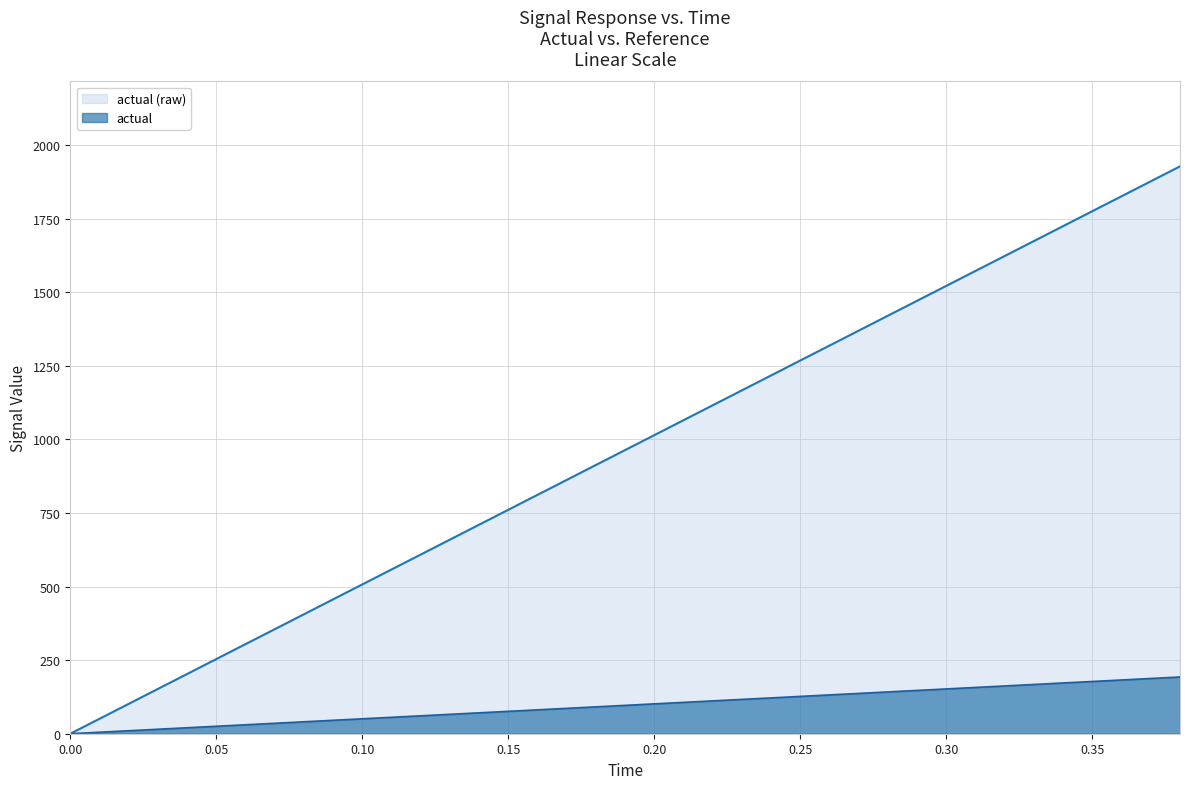

What is the total value across all series at 0.10?

558.2